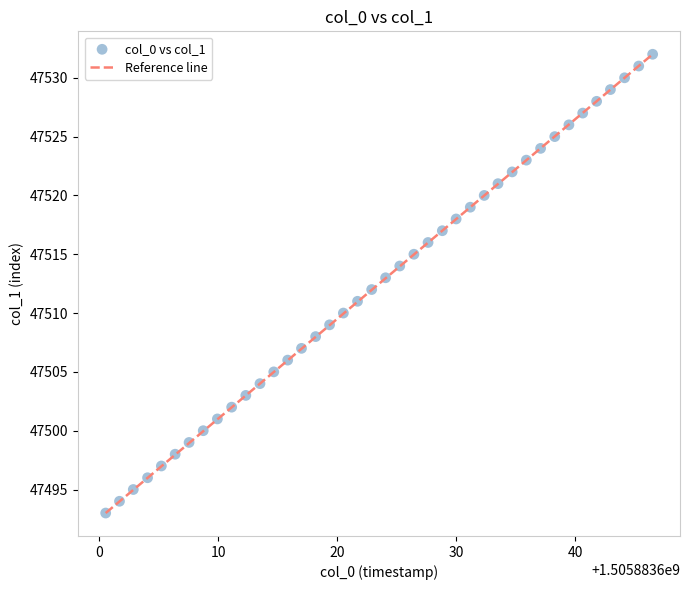

What is the range of Y values (max minus min)?

39